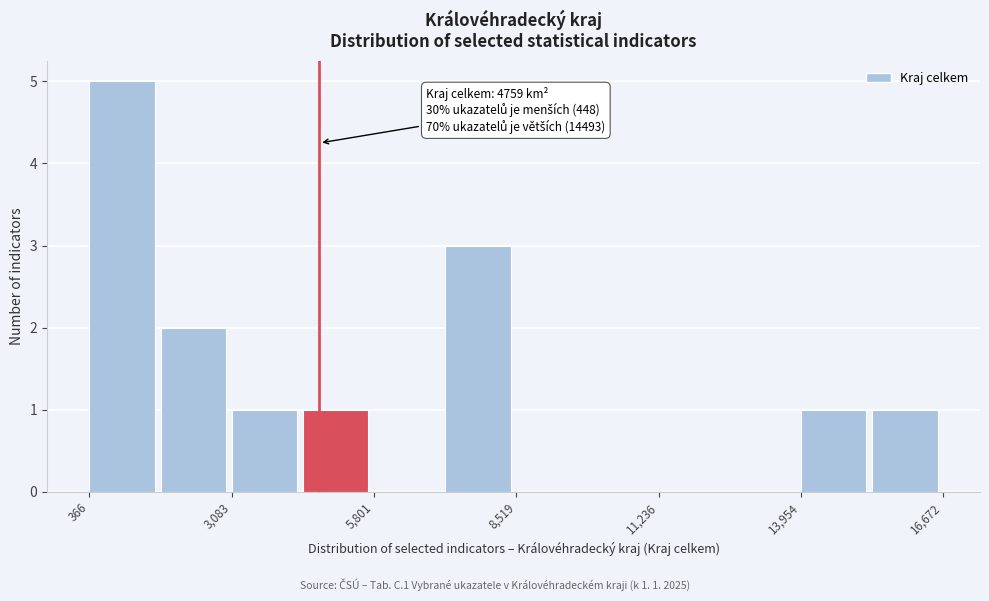

Read against the x-axis, roughly where is the centre of the tallest bar?

1000